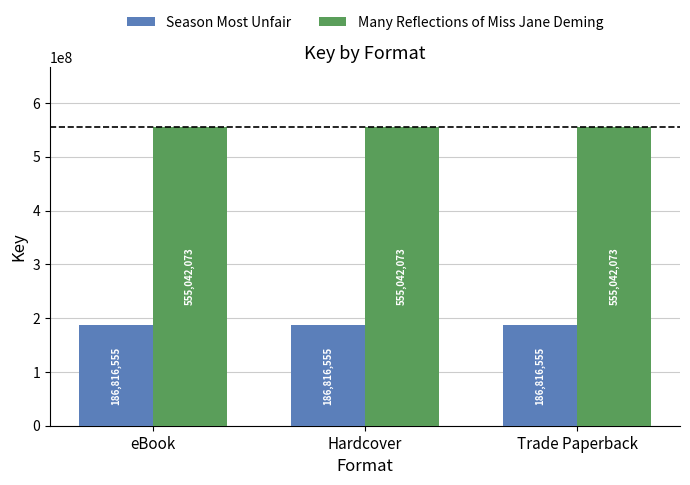

Reading left to right, what are all the values shown in this chart?

Season Most Unfair: eBook=186816555	Hardcover=186816555	Trade Paperback=186816555
Many Reflections of Miss Jane Deming: eBook=555042073	Hardcover=555042073	Trade Paperback=555042073